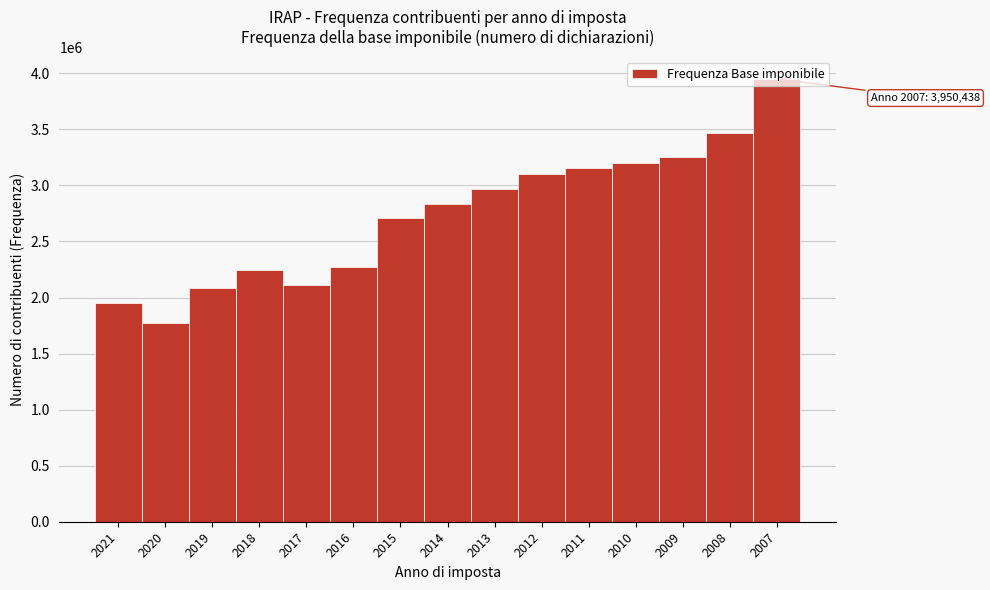

Is it true that the value at 2013 is 761311?

False